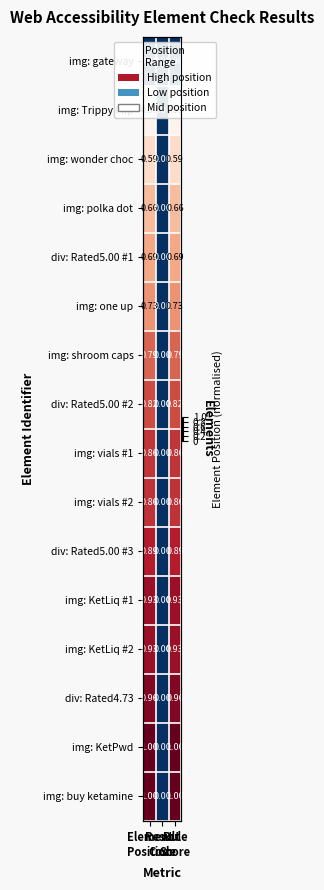

Which series has the largest range (max minus min)?

img: buy ketamine